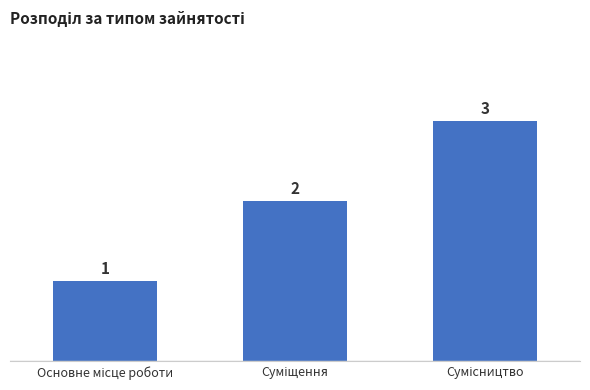

Reading left to right, list all the values displayed in this chart.

1	2	3